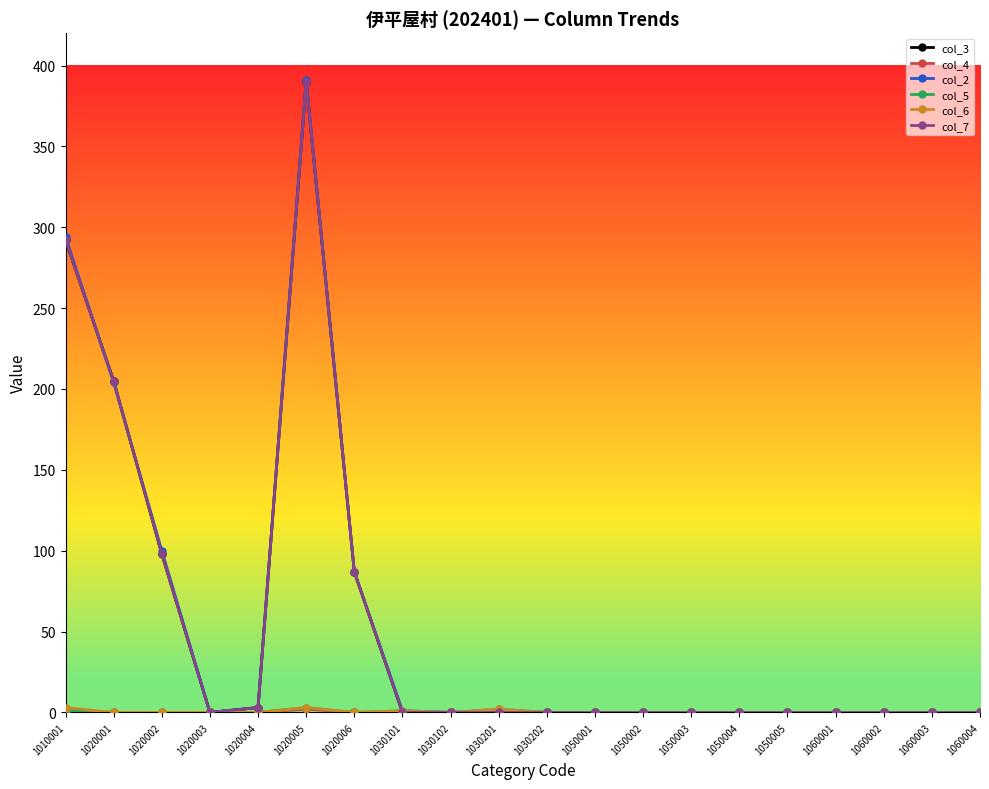

What is the average value of the col_2 series?

54